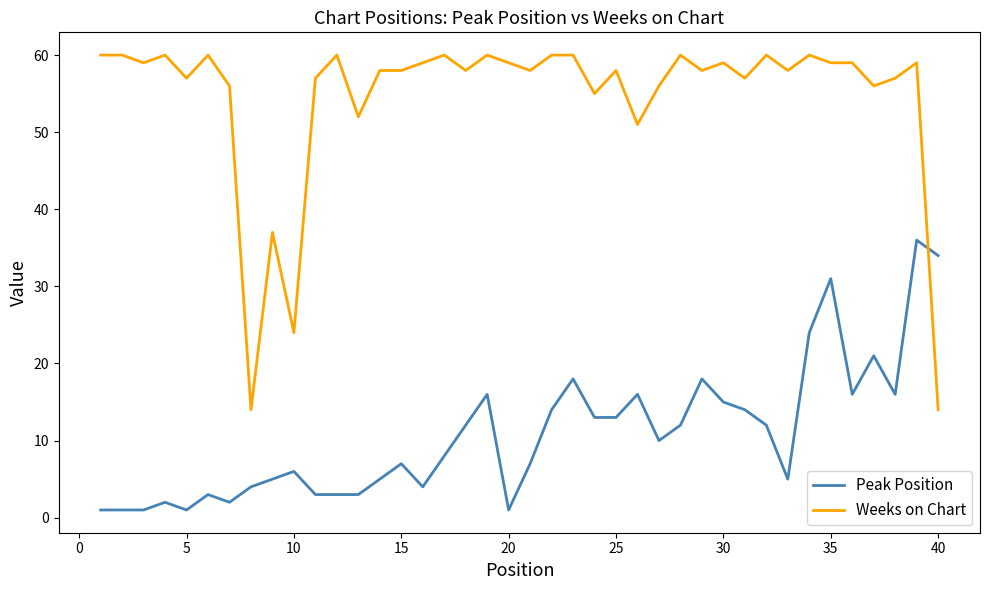

Rank the series by their maximum value, from highest to lowest.

Weeks on Chart, Peak Position